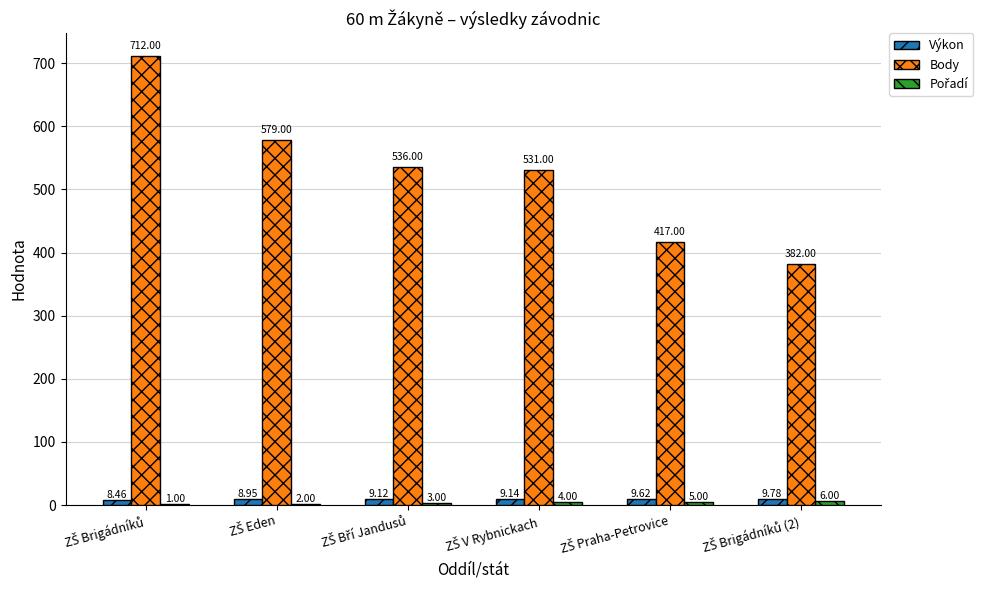

Which series has the largest total across all categories?

Body